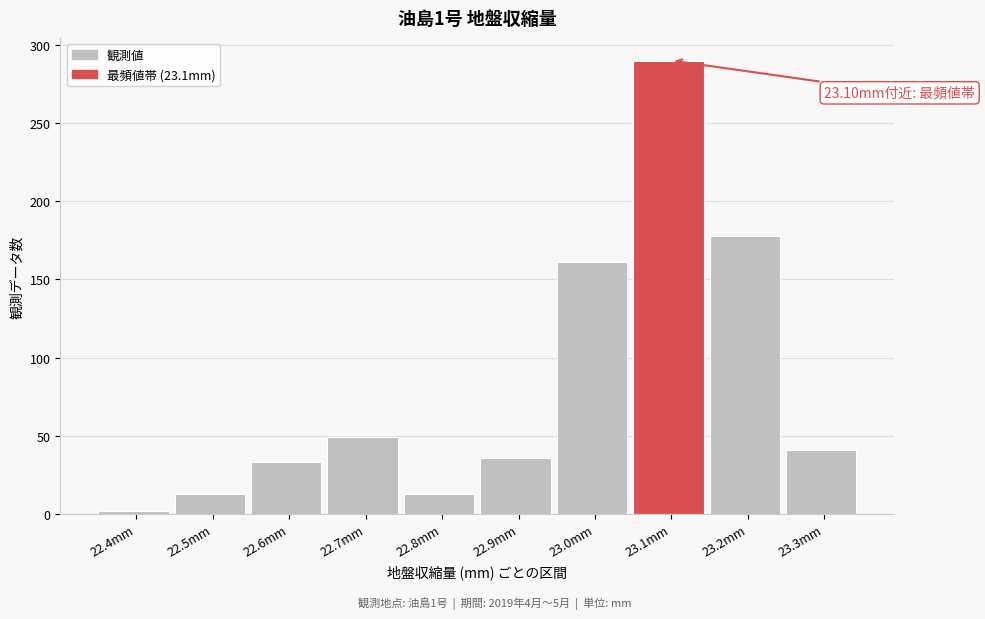

What is the change in value from 22.5mm to 23.0mm?

+148